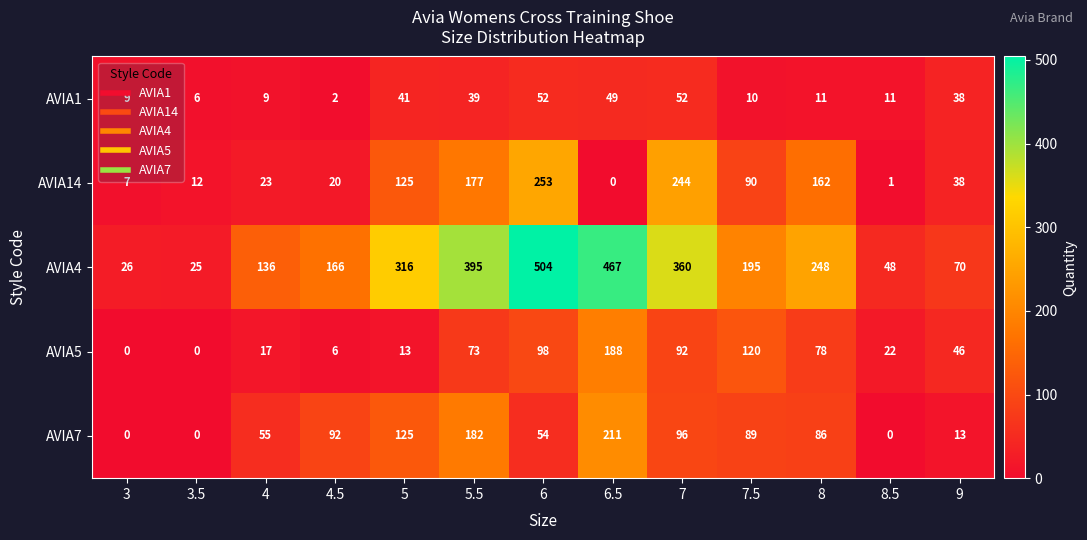

What is the spread (max minus min) of values at 4?

127